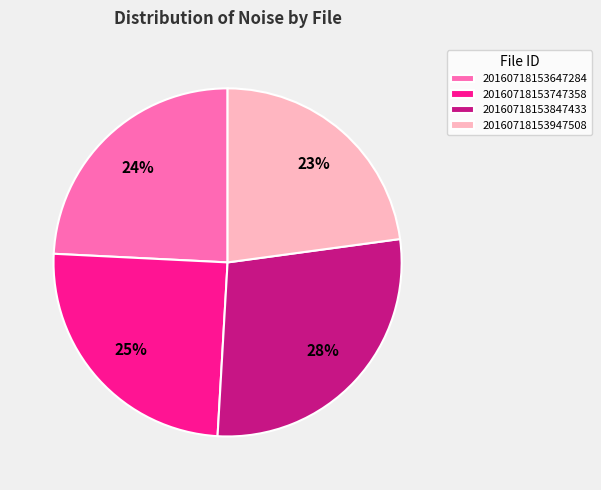

Which slice is the smallest?

20160718153947508